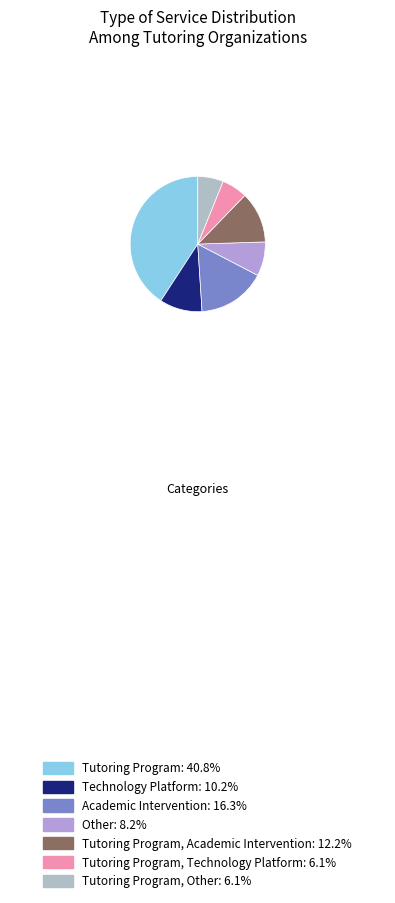

How many slices are in this pie chart?

7